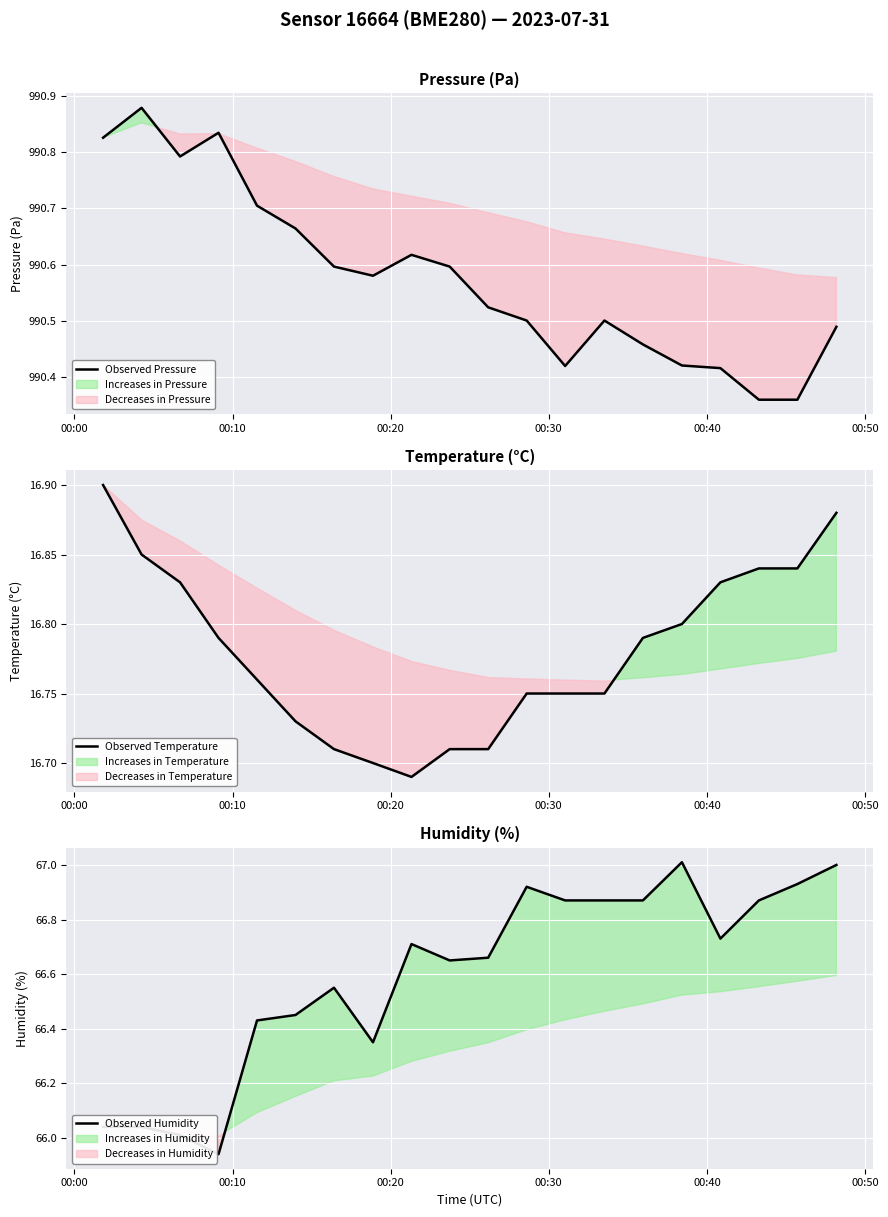

What is the maximum value shown in the chart?

990.9